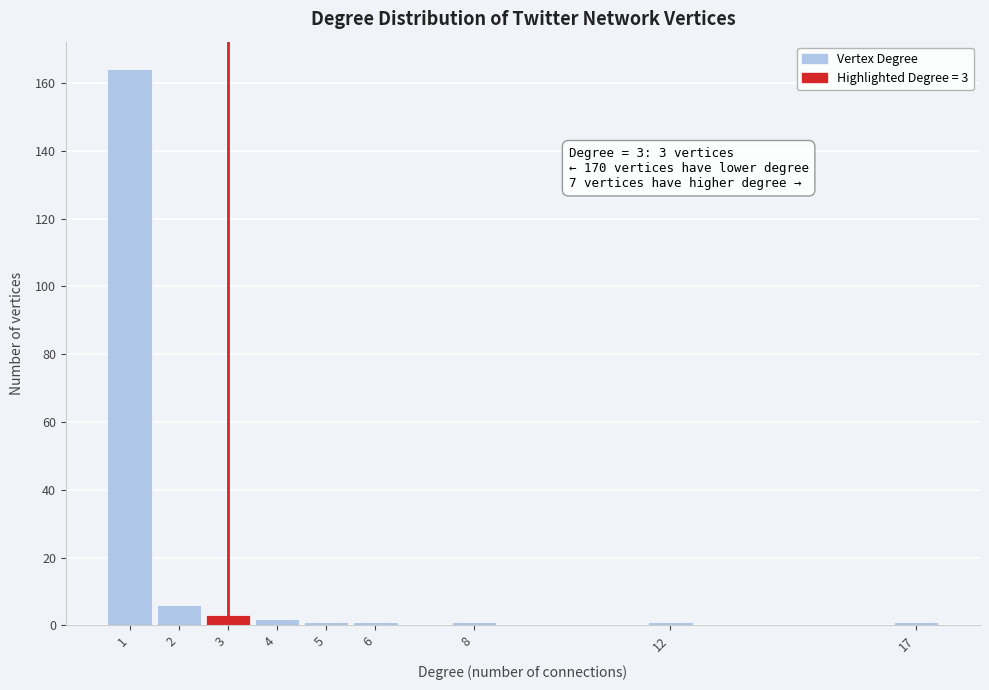

Which range on the x-axis has the tallest bar?

0.5 to 1.5